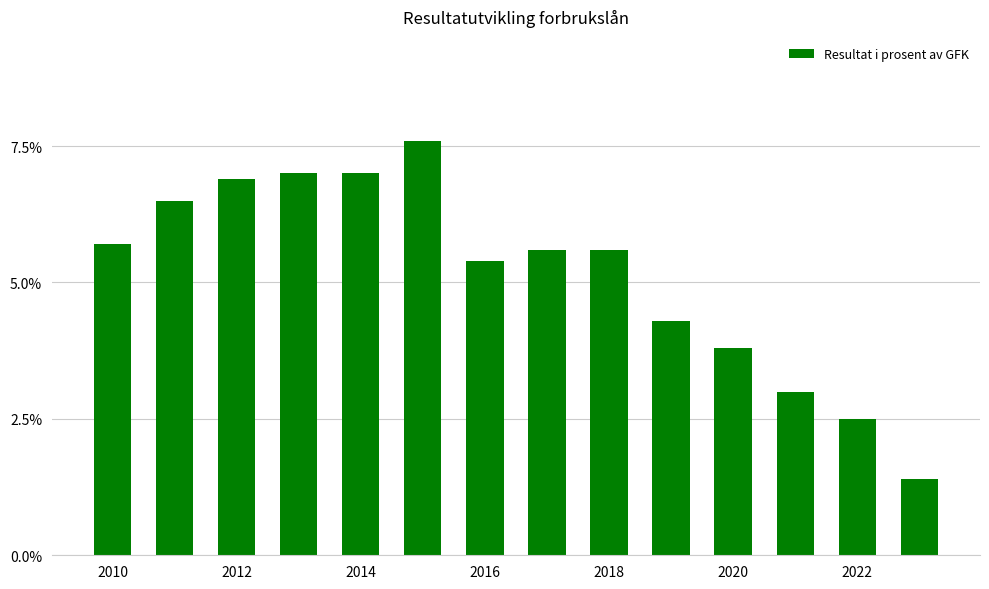

What is the difference between the maximum and minimum values?

6.2